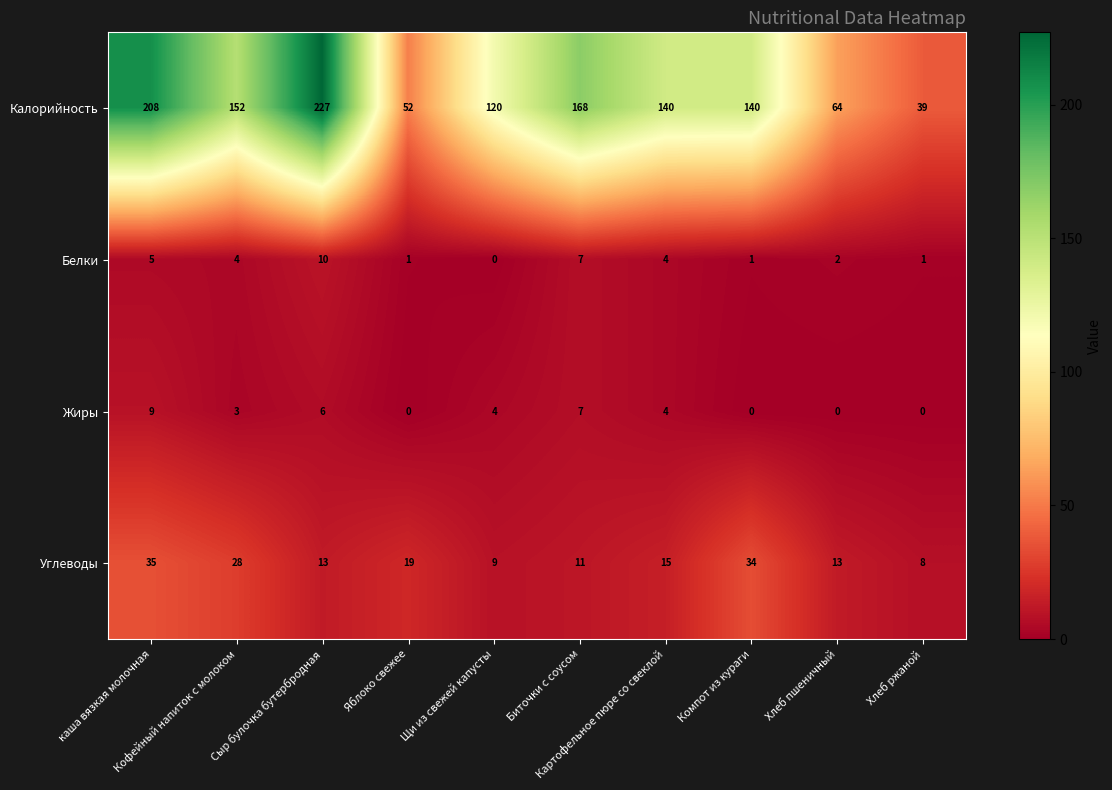

What is the highest value of the Углеводы series?

35